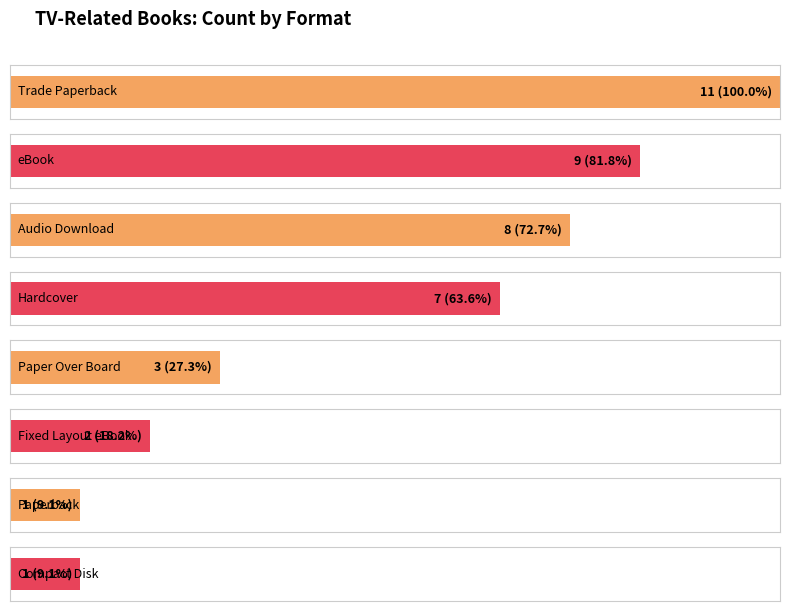

Where does the data first go above 4?

Trade Paperback